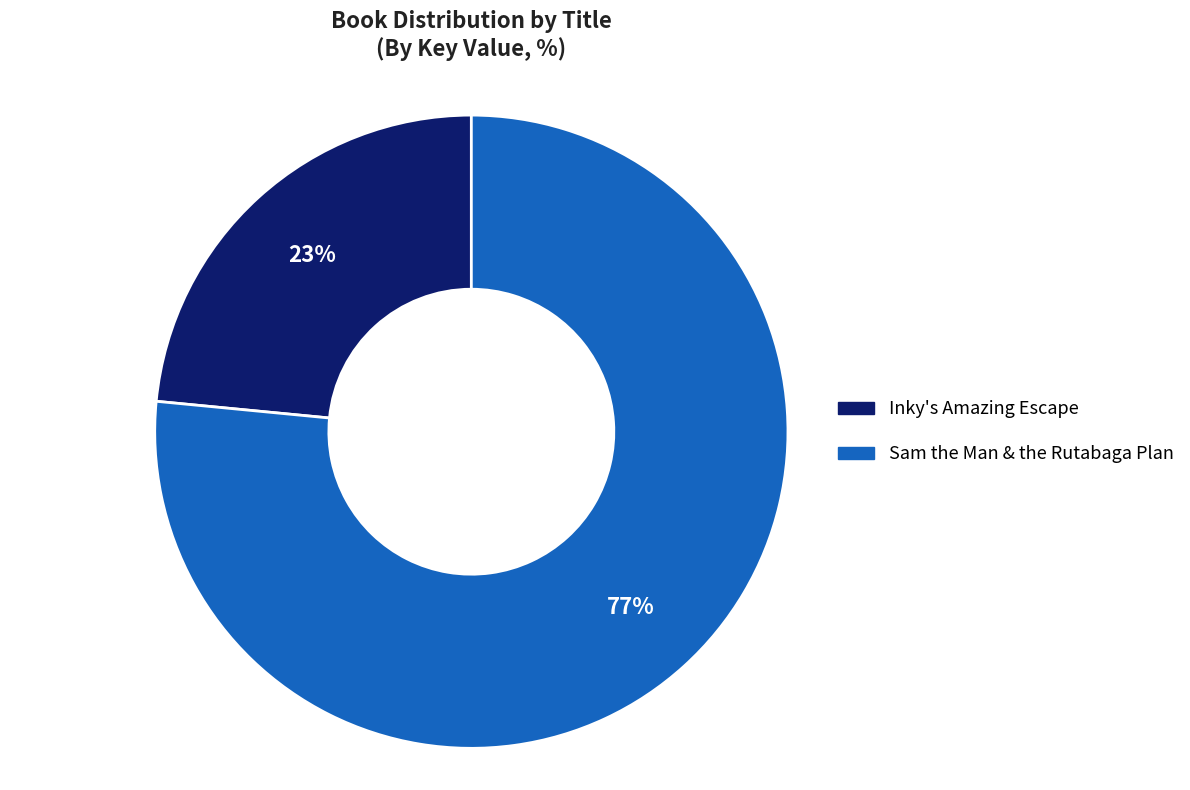

Count the number of slices in the pie.

2